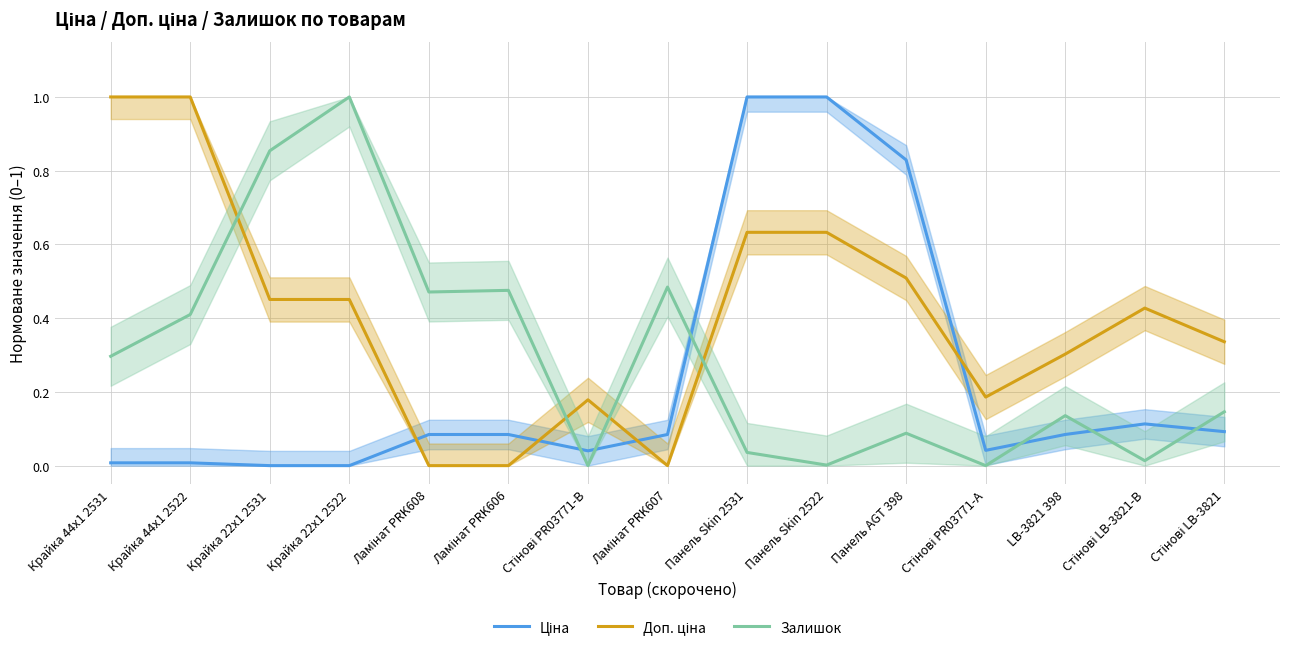

List the series in order of their overall mean, highest first.

Доп. ціна, Залишок, Ціна